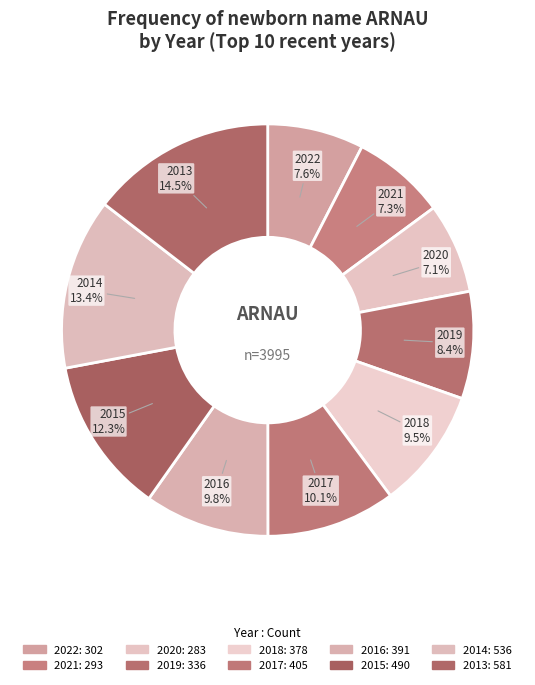

How many slices are in this pie chart?

10